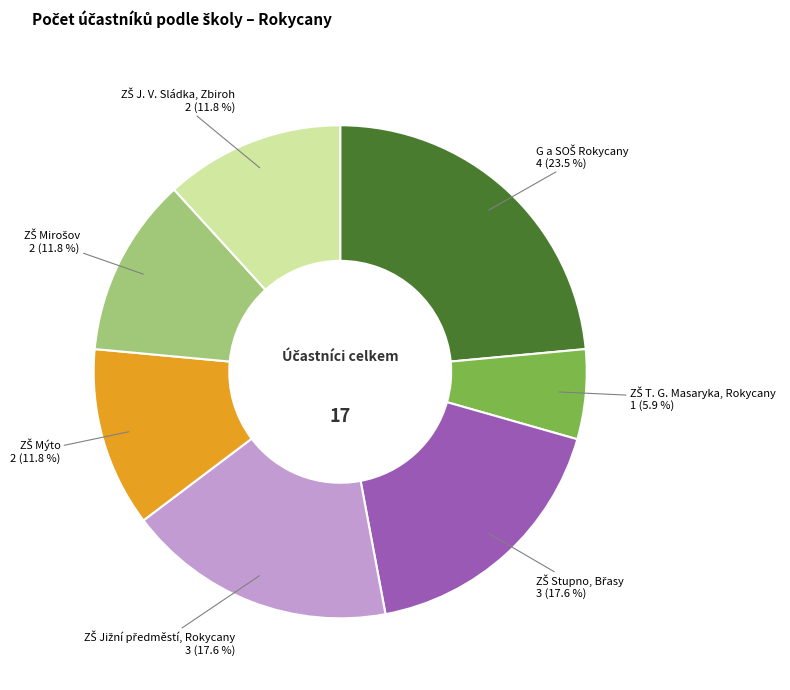

Is there a majority slice in this chart?

No